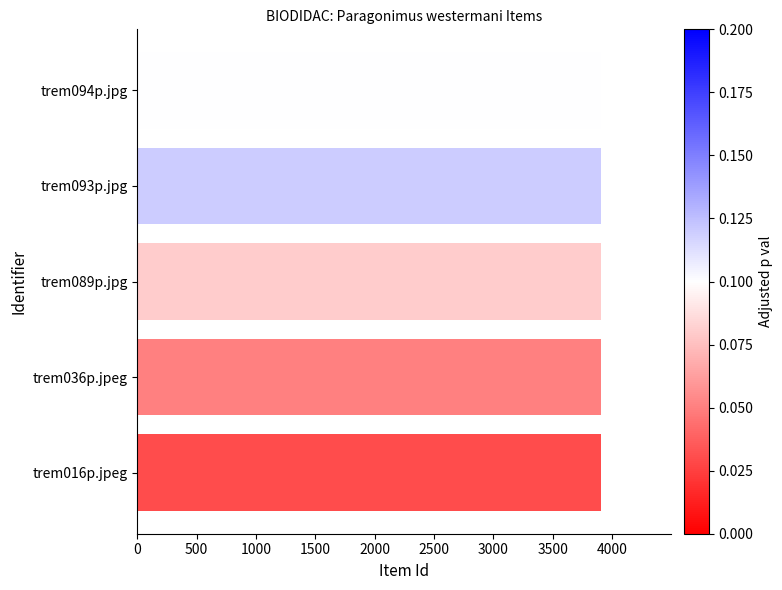

The value at trem089p.jpg is 3907. True or false?

True